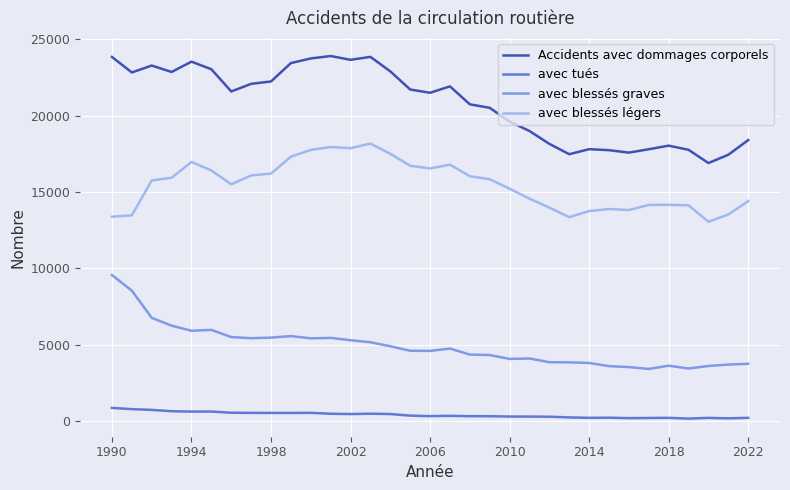

List the series in order of their peak value, highest first.

Accidents avec dommages corporels, avec blessés légers, avec blessés graves, avec tués